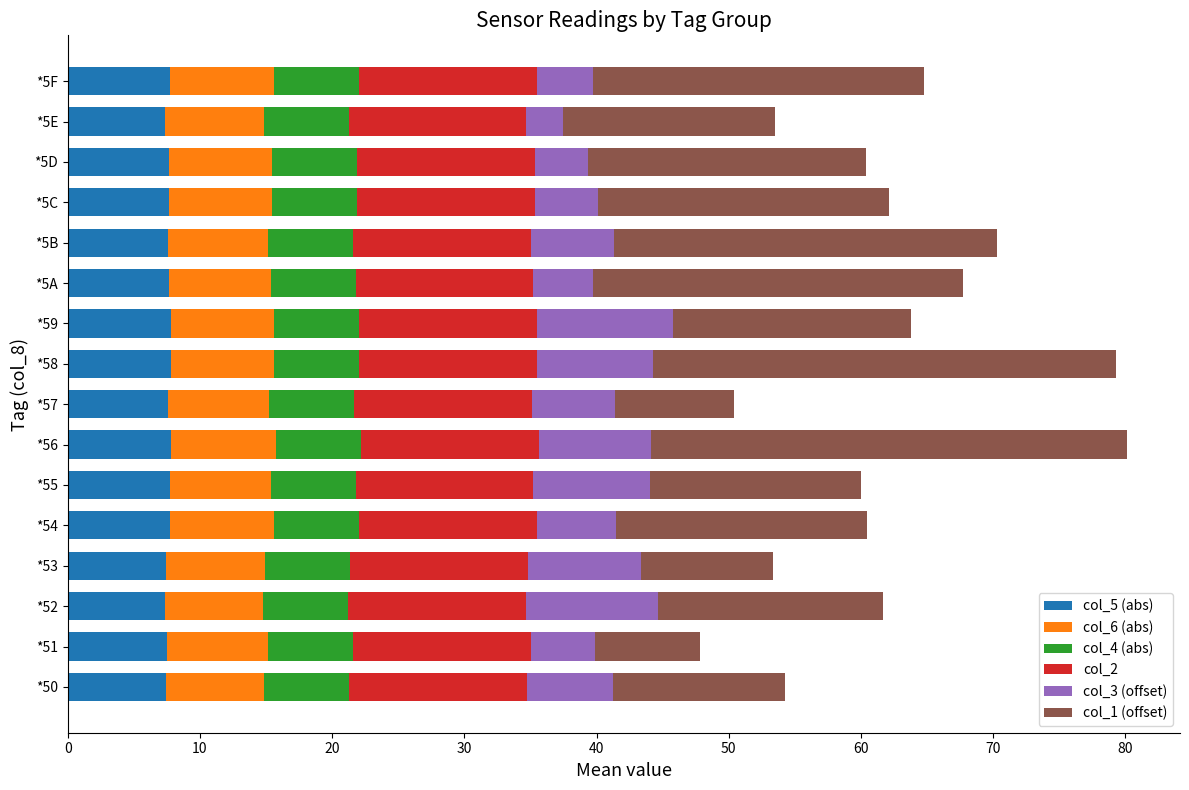

What is the total value across all series at *5B?

70.3